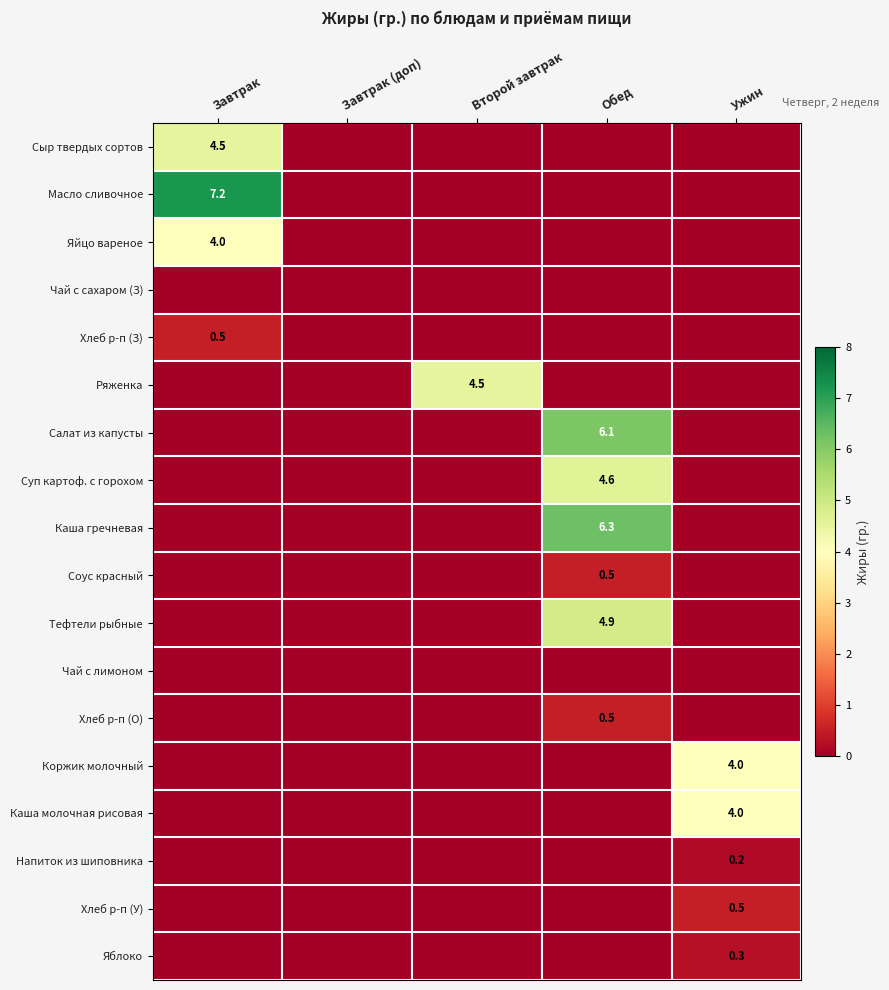

True or false: Коржик молочный has a value of 2.6 at Ужин.

False